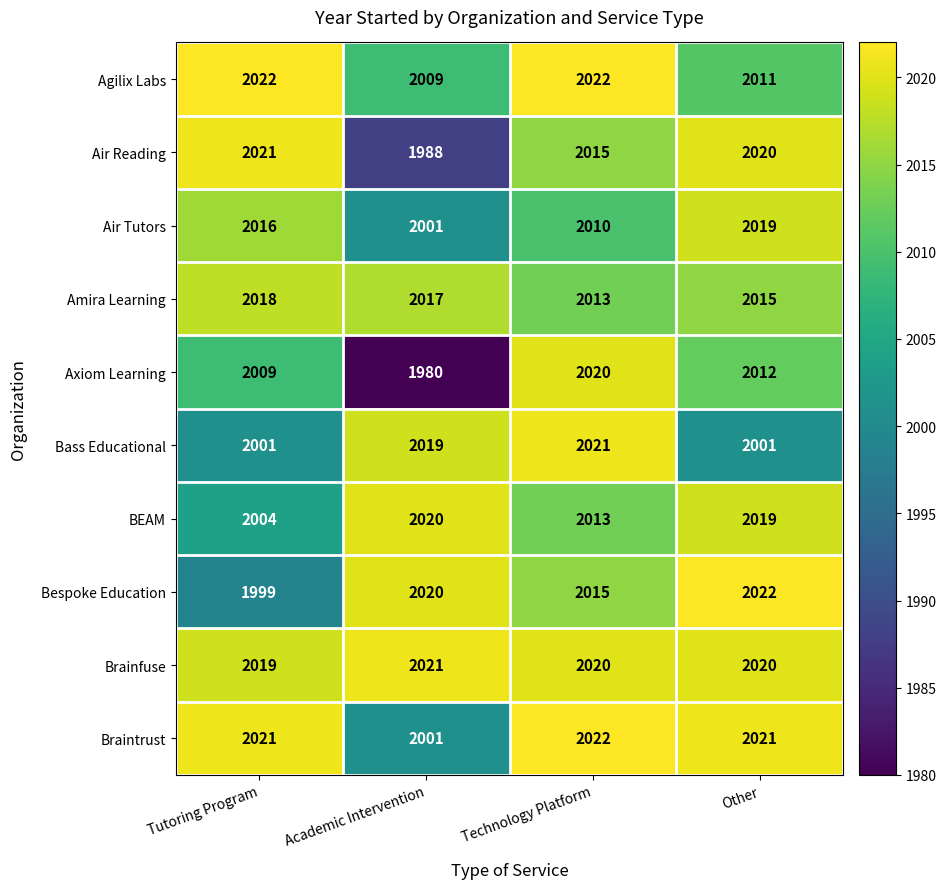

Which label corresponds to the smallest value in the chart?

Academic Intervention